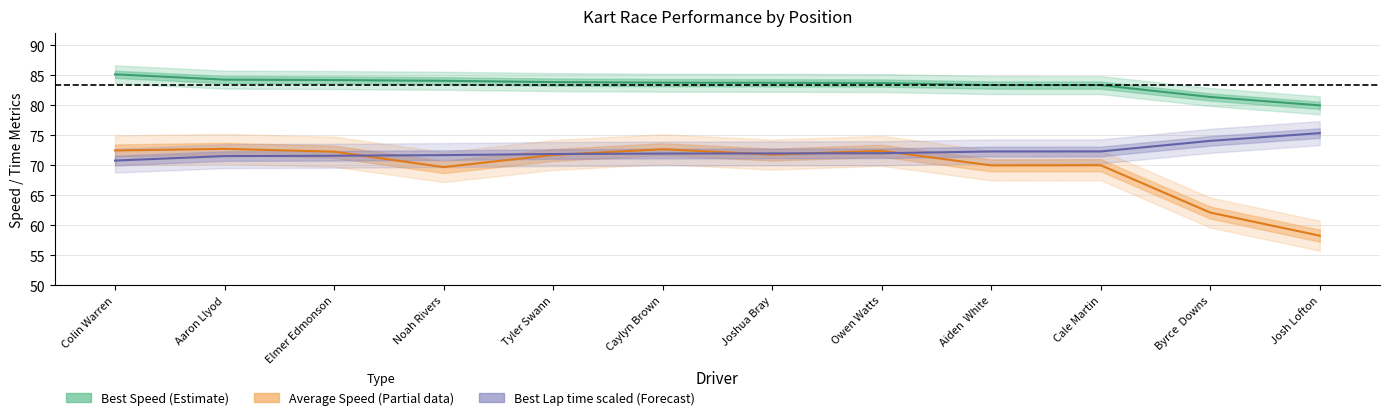

List the series in order of their overall mean, lowest first.

Average Speed, Best Lap time, Best Speed